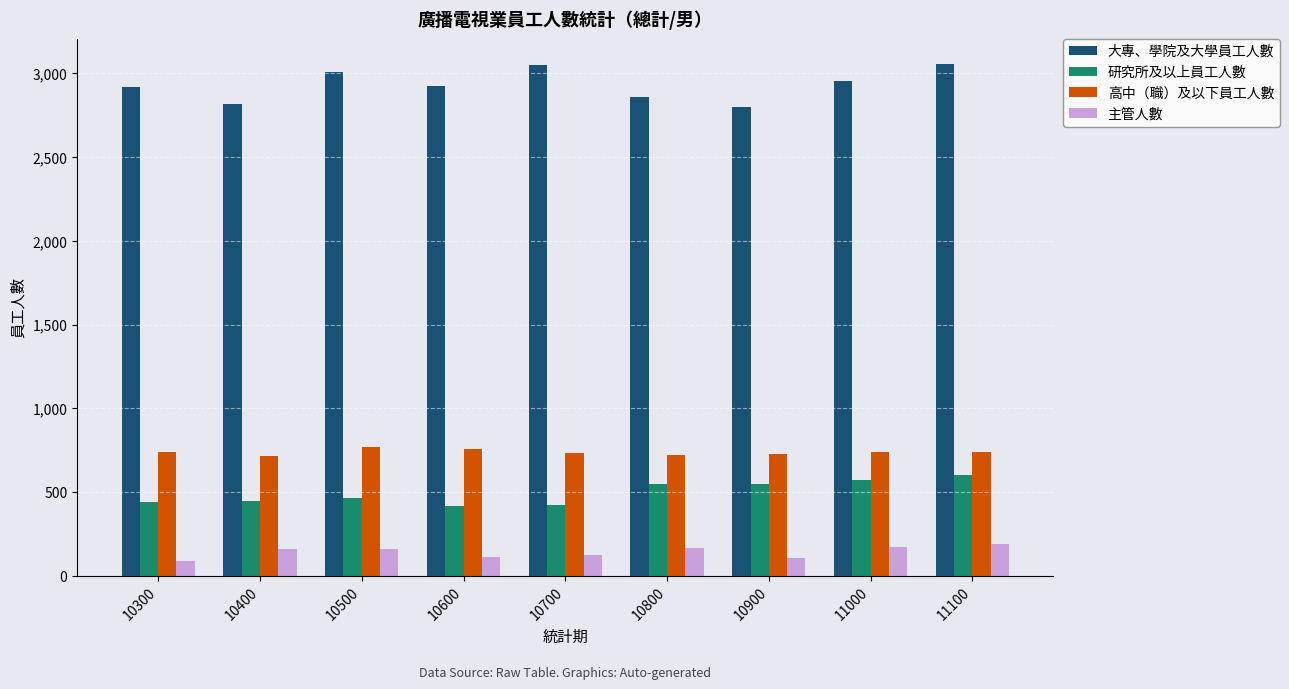

What is the highest value of the 高中（職）及以下員工人數 series?

768